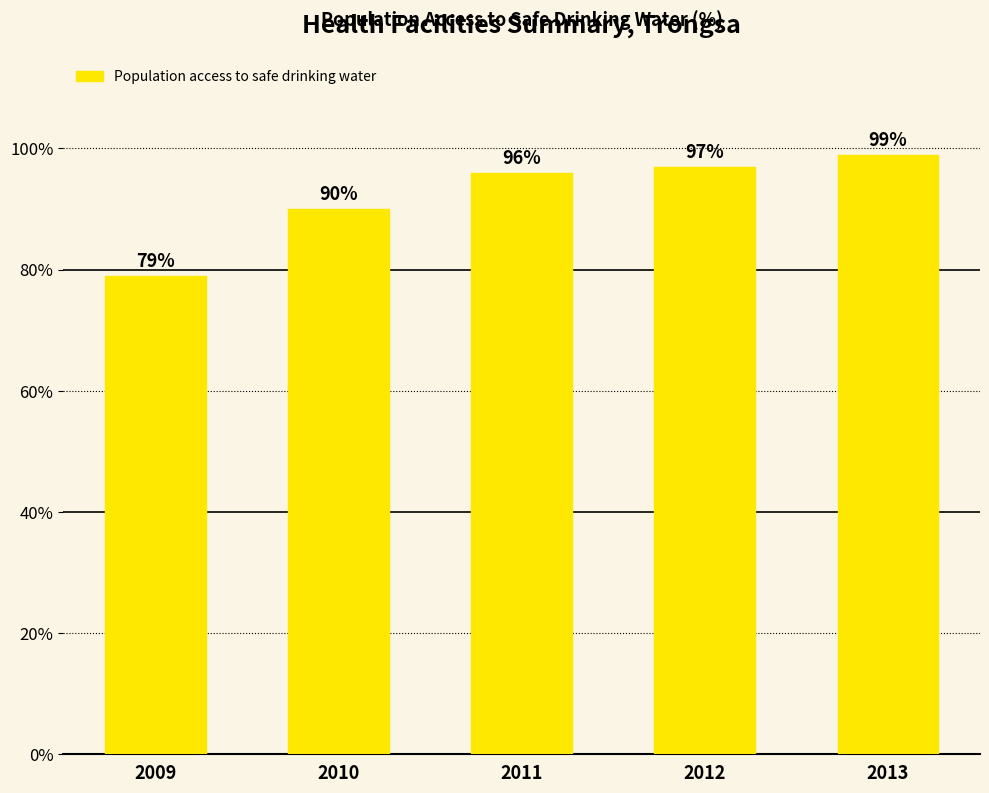

What is the difference between the maximum and minimum values?

20